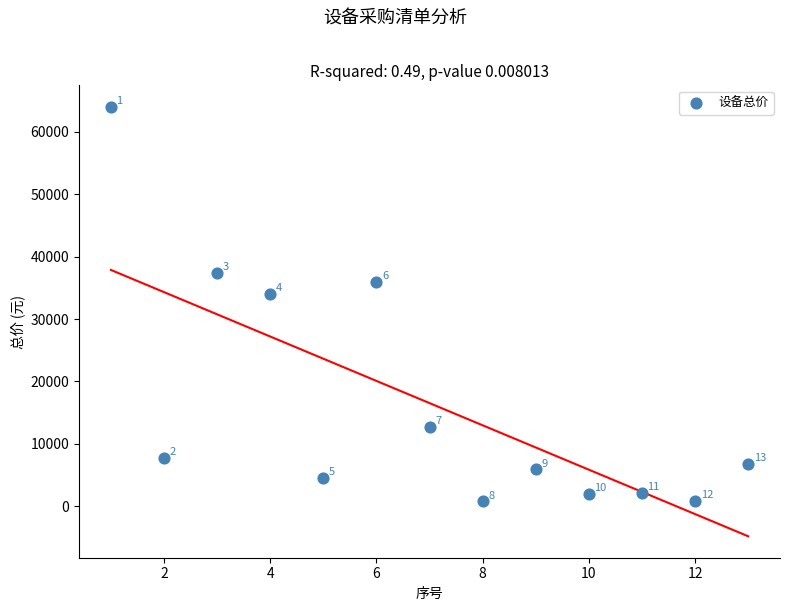

What is the range of Y values (max minus min)?

63220